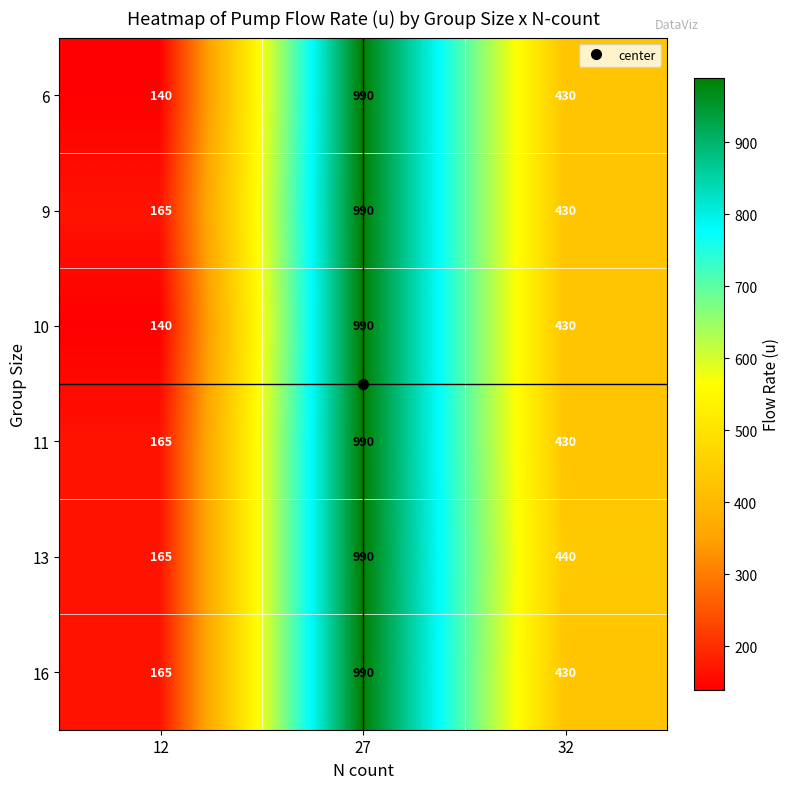

Count the 13 values in the range 165 to 990.

3